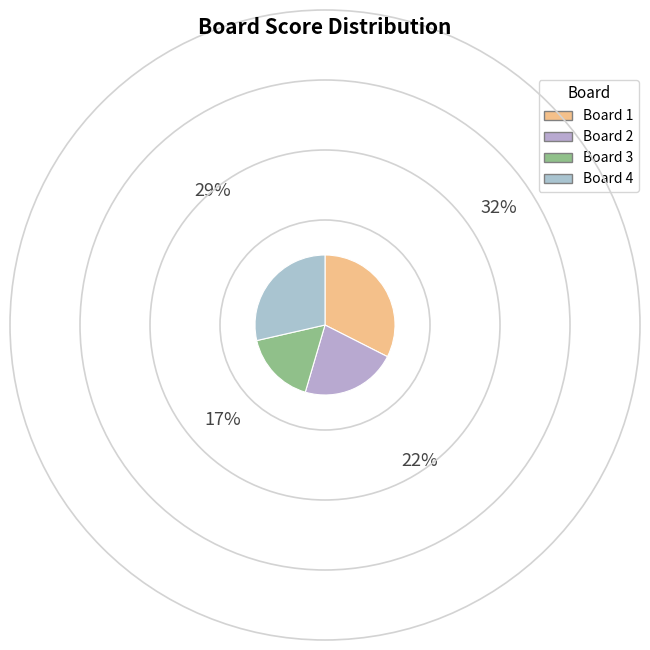

What percentage is NOT represented by 2?

77.9%